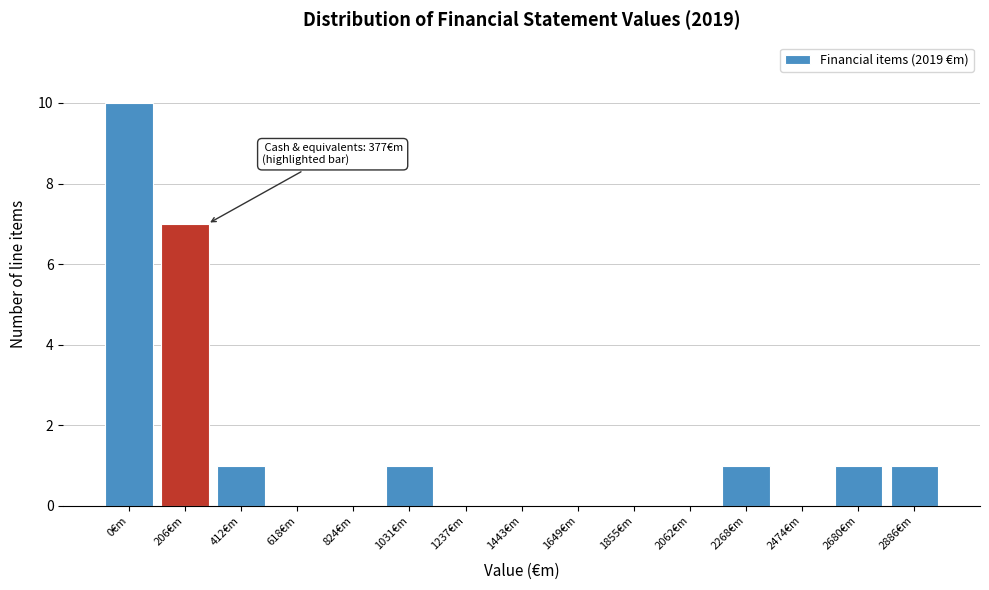

Reading left to right, what are all the values shown in this chart?

0€m=10	206€m=7	412€m=1	618€m=0	824€m=0	1031€m=1	1237€m=0	1443€m=0	1649€m=0	1855€m=0	2062€m=0	2268€m=1	2474€m=0	2680€m=1	2886€m=1